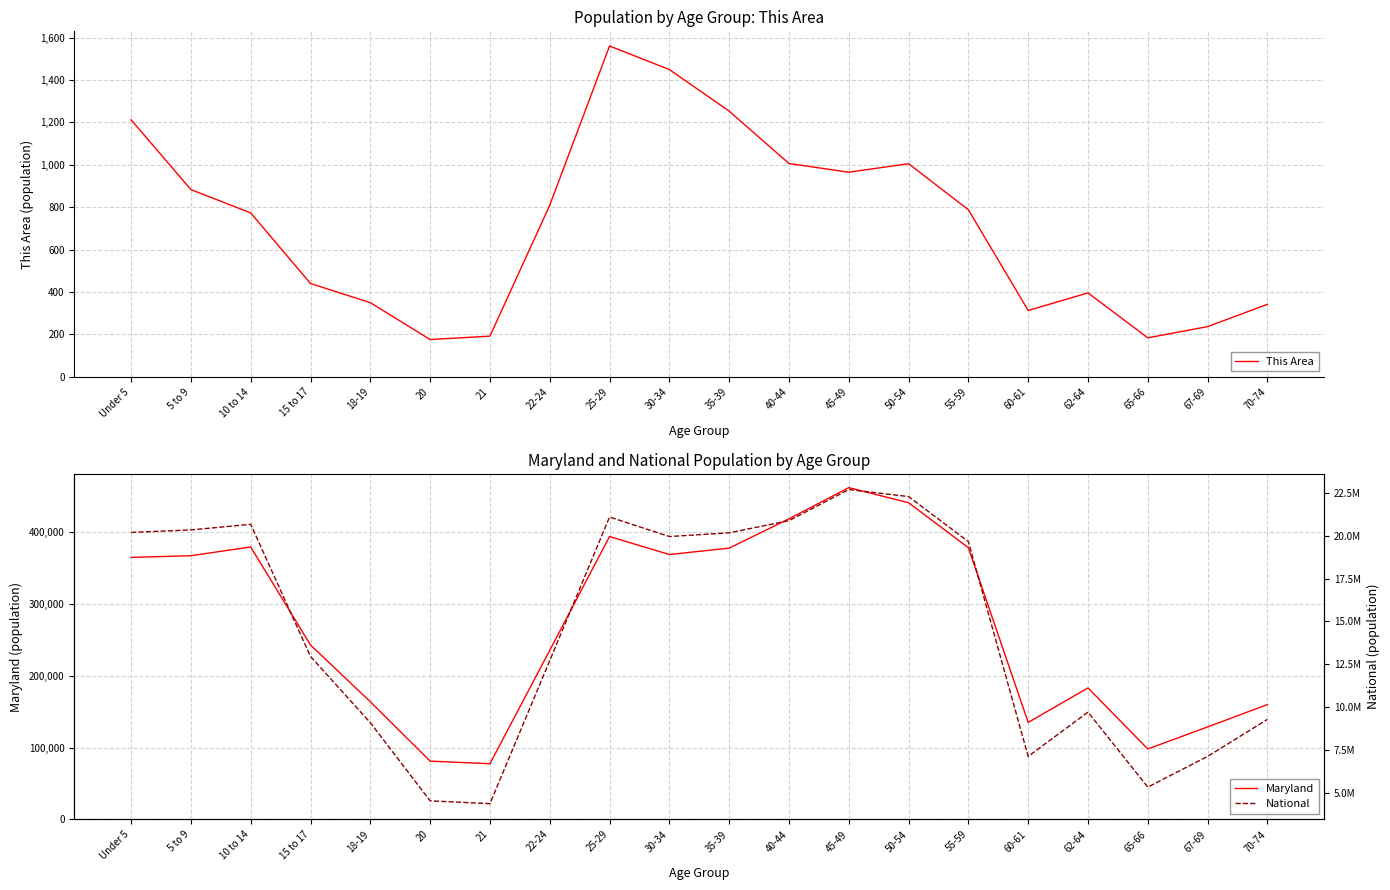

Which series has the largest total across all categories?

National